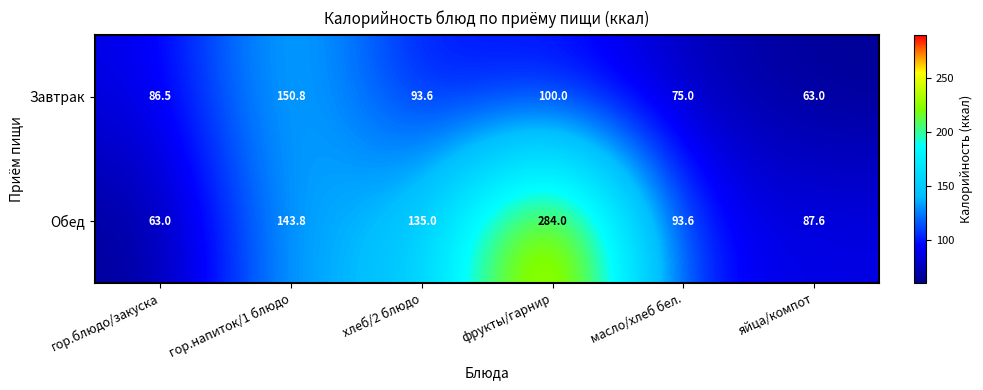

Reading left to right, what are all the values shown in this chart?

Завтрак: гор.блюдо/закуска=86.5	гор.напиток/1 блюдо=150.8	хлеб/2 блюдо=93.6	фрукты/гарнир=100.0	масло/хлеб бел.=75.0	яйца/компот=63.0
Обед: гор.блюдо/закуска=63.0	гор.напиток/1 блюдо=143.8	хлеб/2 блюдо=135.0	фрукты/гарнир=284.0	масло/хлеб бел.=93.6	яйца/компот=87.6